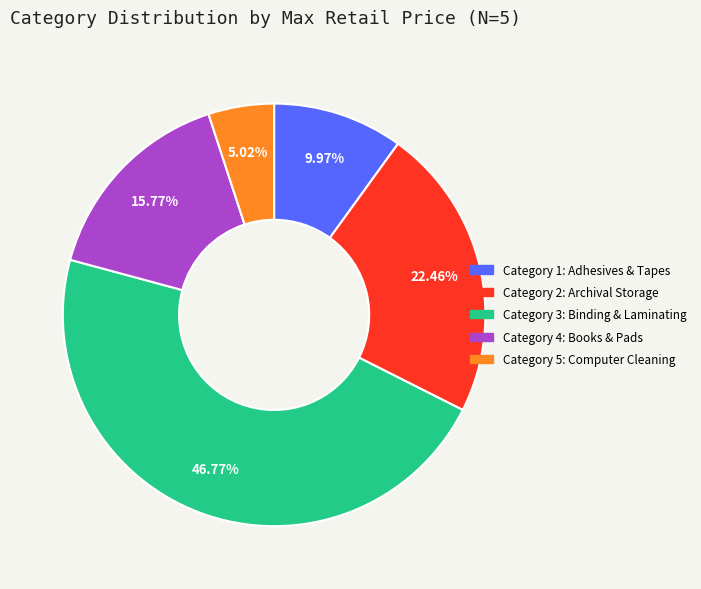

Is there a majority slice in this chart?

No